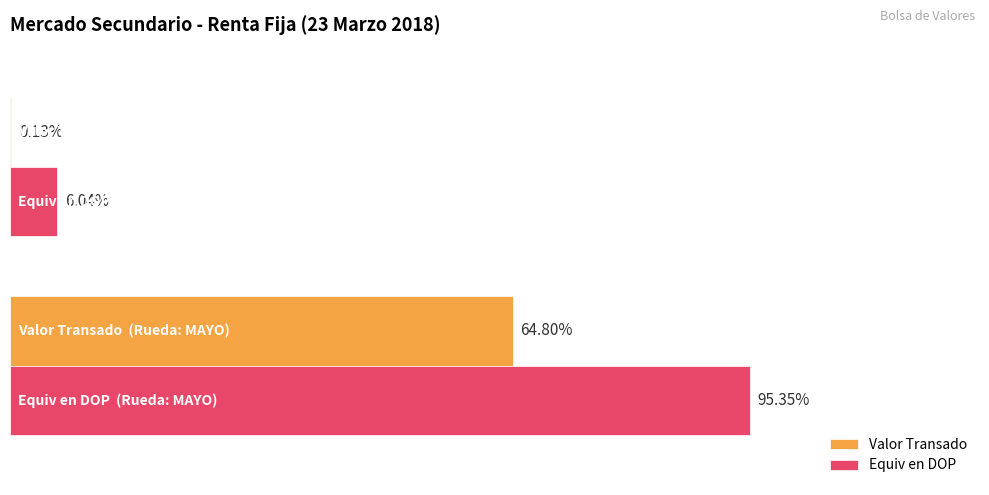

What are all the series names shown in the legend?

Valor Transado, Equiv en DOP